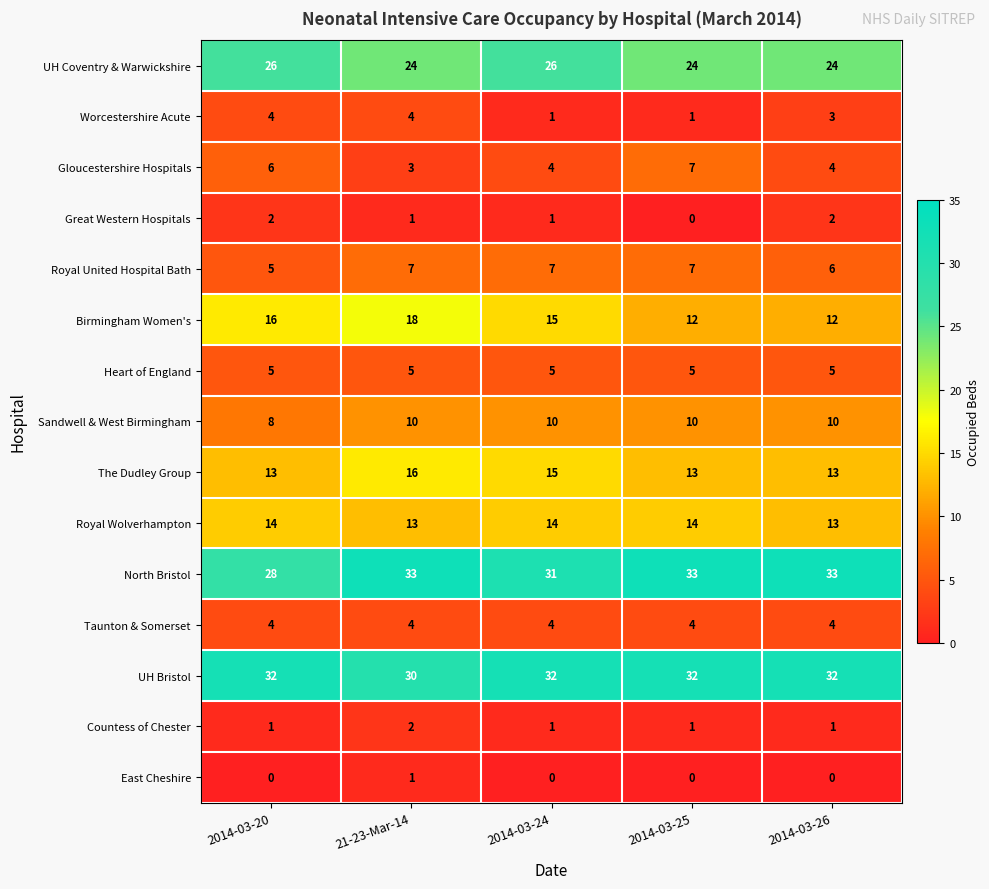

Is it true that Great Western Hospitals equals 3 at 2014-03-26?

False